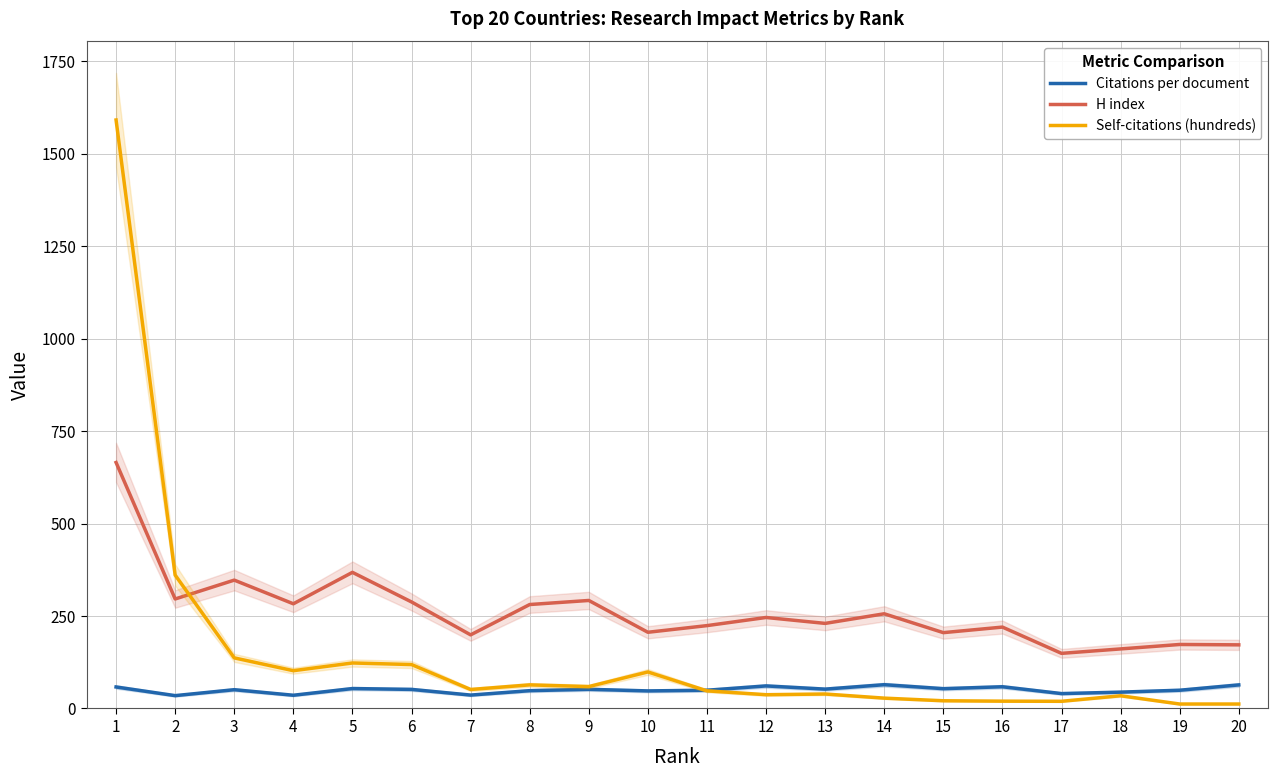

How many data points in H index are above 246?

9